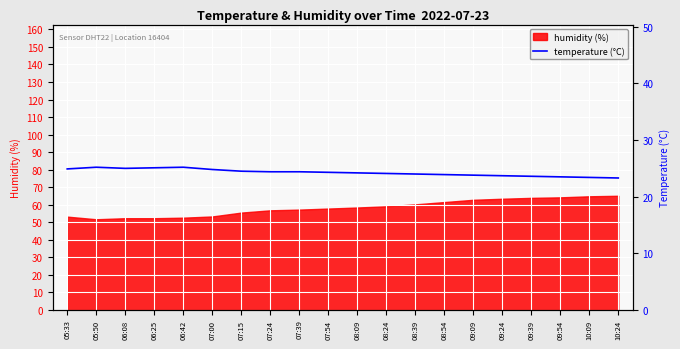

What is the difference between the values at 06:42 and 06:25?

0.1